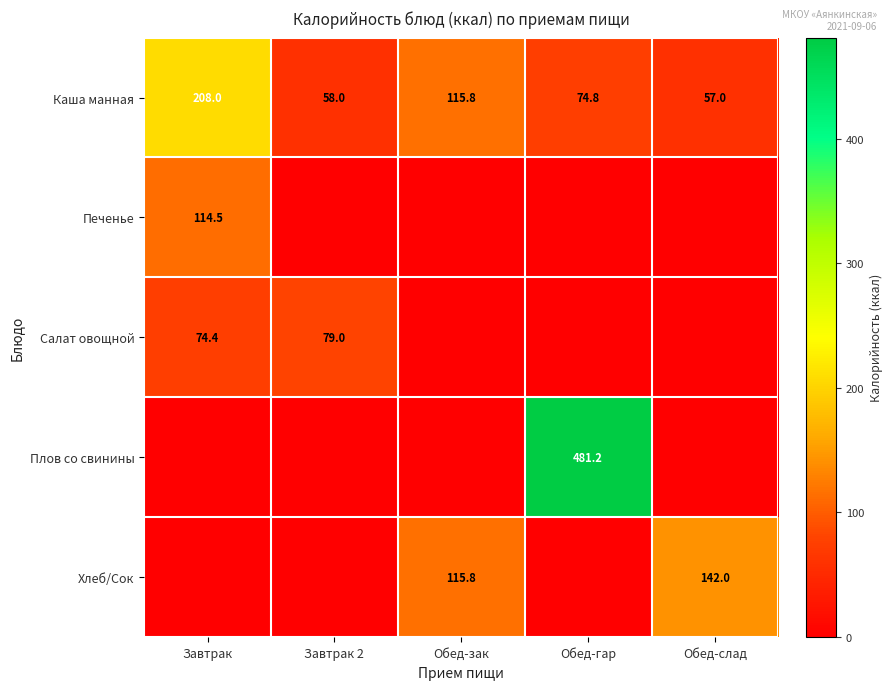

What is the greatest value displayed?

481.2